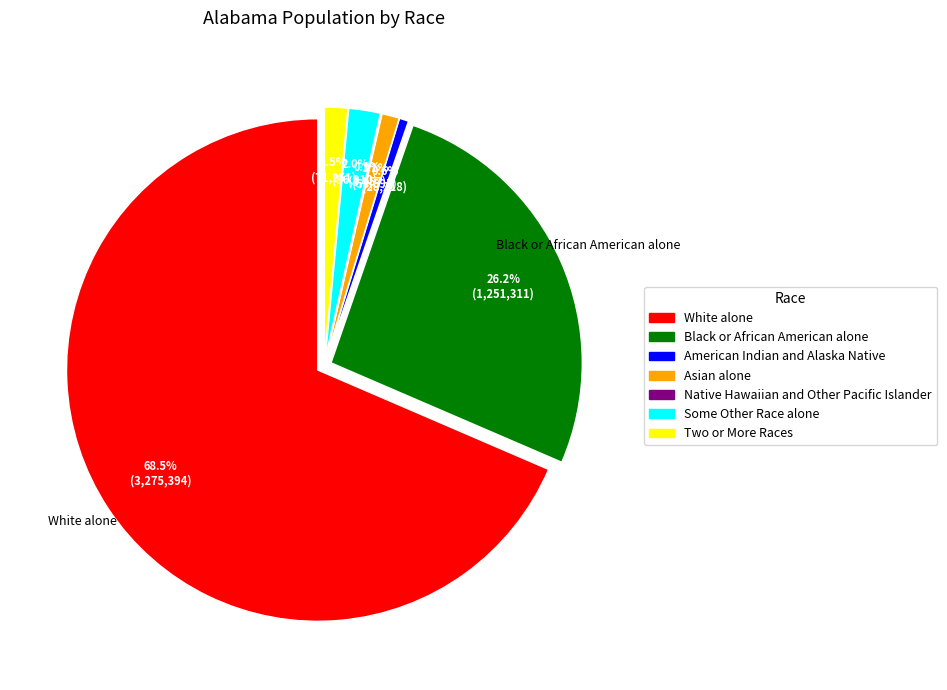

Does Some Other Race alone account for over 50% of the chart?

No